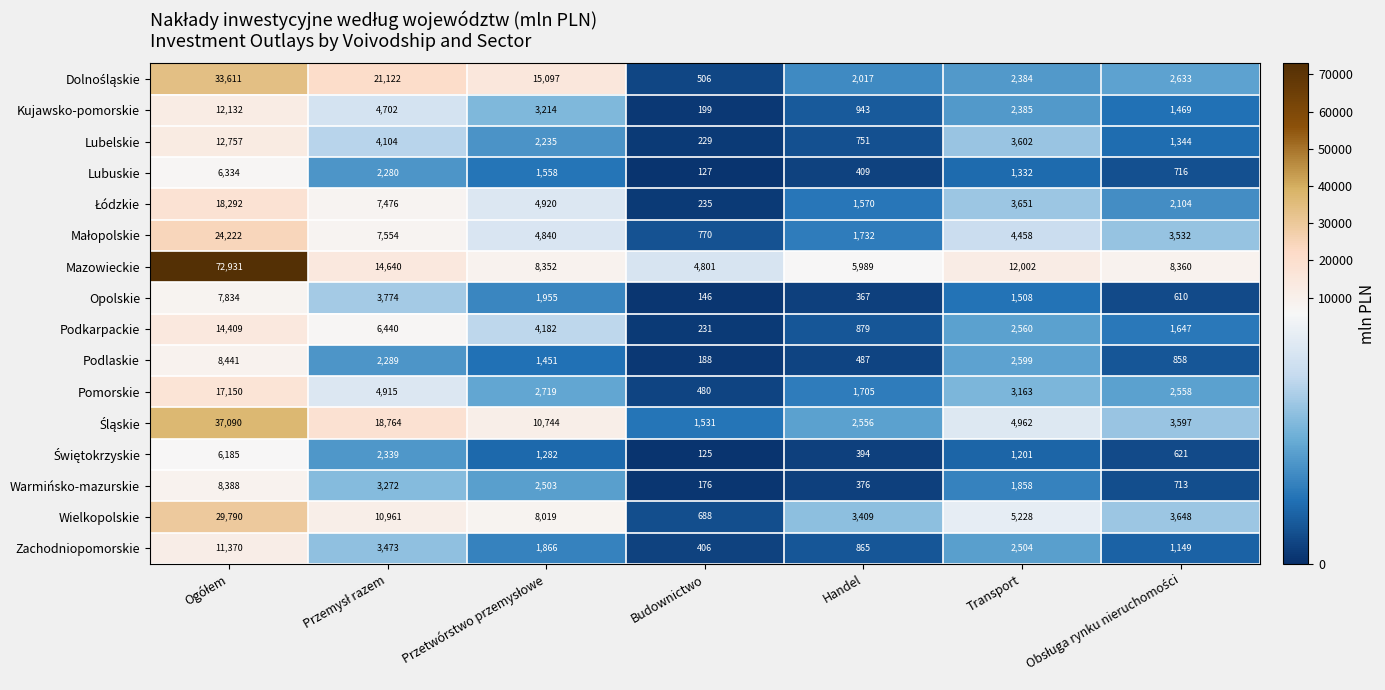

What is the minimum value shown in the chart?

125